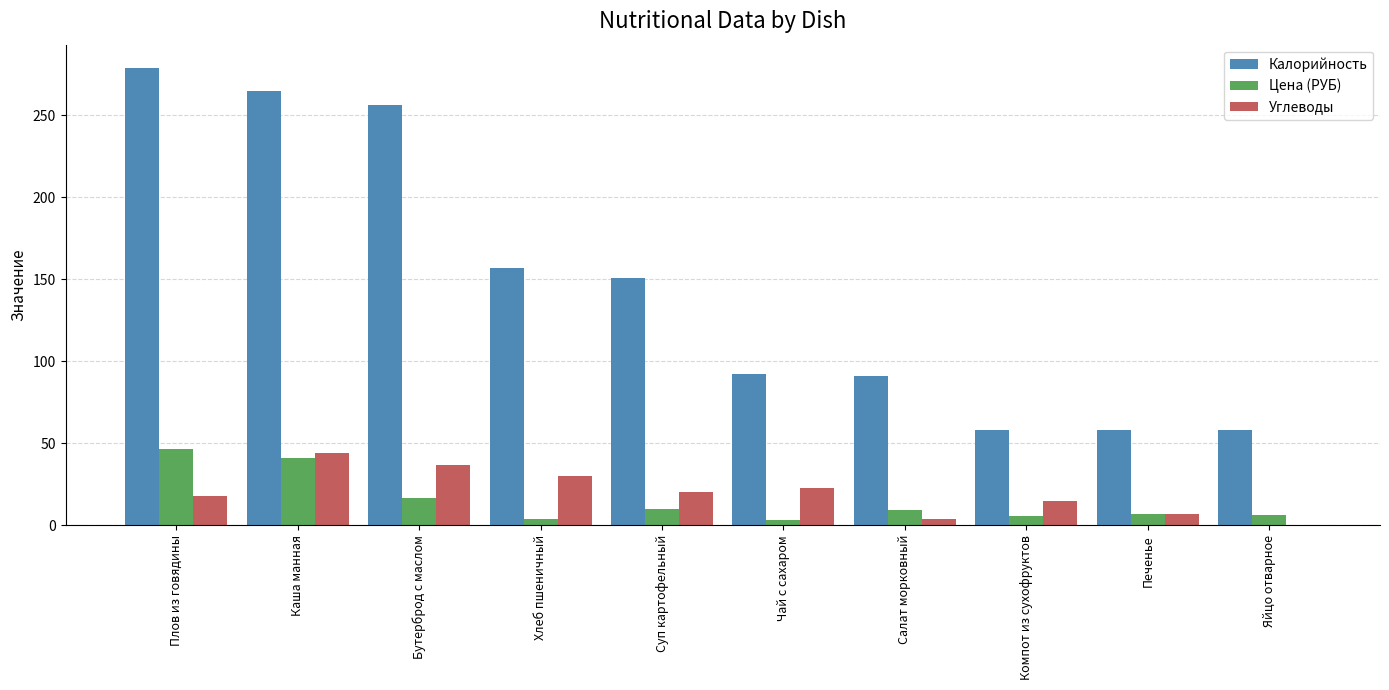

How many series are shown in this chart?

3